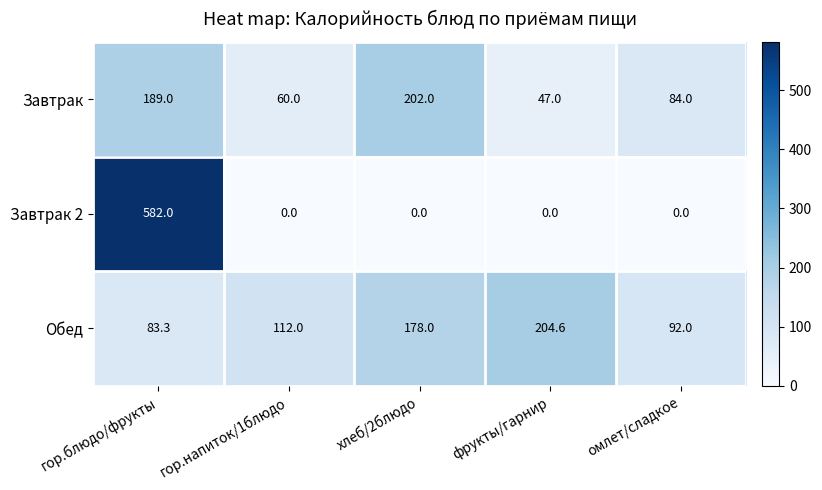

What is the difference between the highest and lowest values at гор.напиток/1блюдо?

112.0